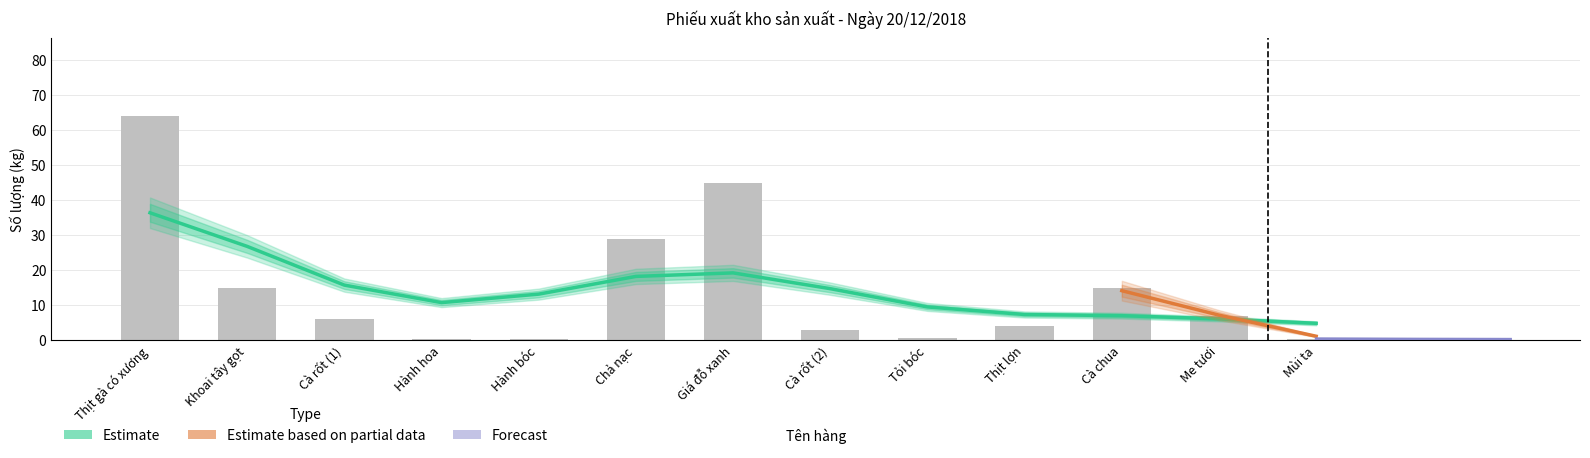

List the labels in order of value, smallest first.

Hành hoa, Hành bóc, Mùi ta, Tỏi bóc, Cà rốt (2), Thịt lợn, Cà rốt (1), Me tươi, Khoai tây gọt, Cà chua, Chả nạc, Giá đỗ xanh, Thịt gà có xương